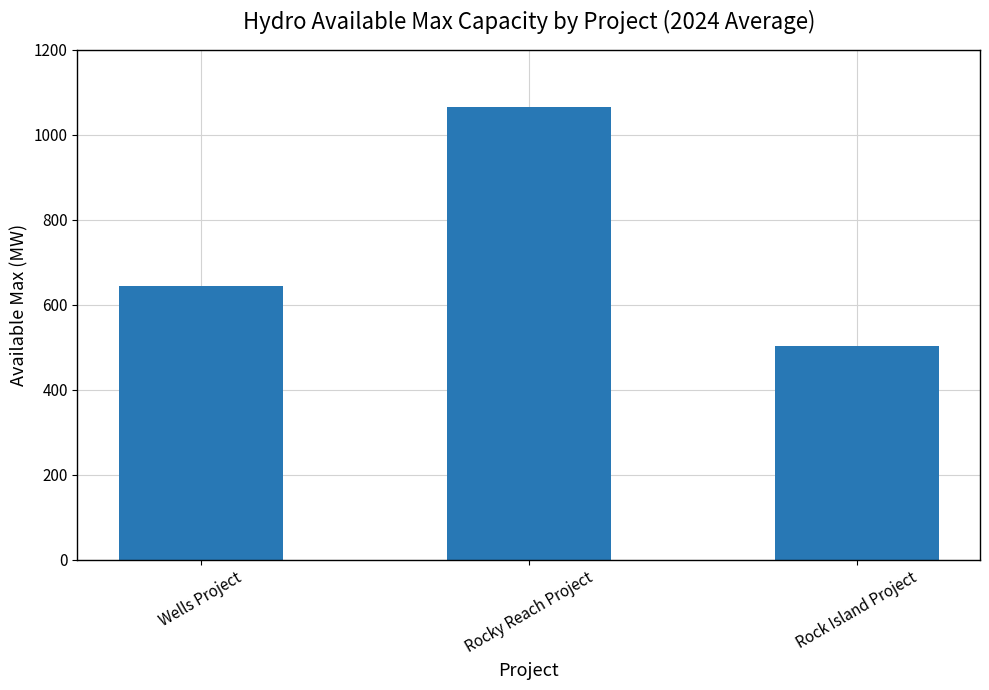

Reading left to right, extract all data points from this chart.

644.8	1066.6	502.5